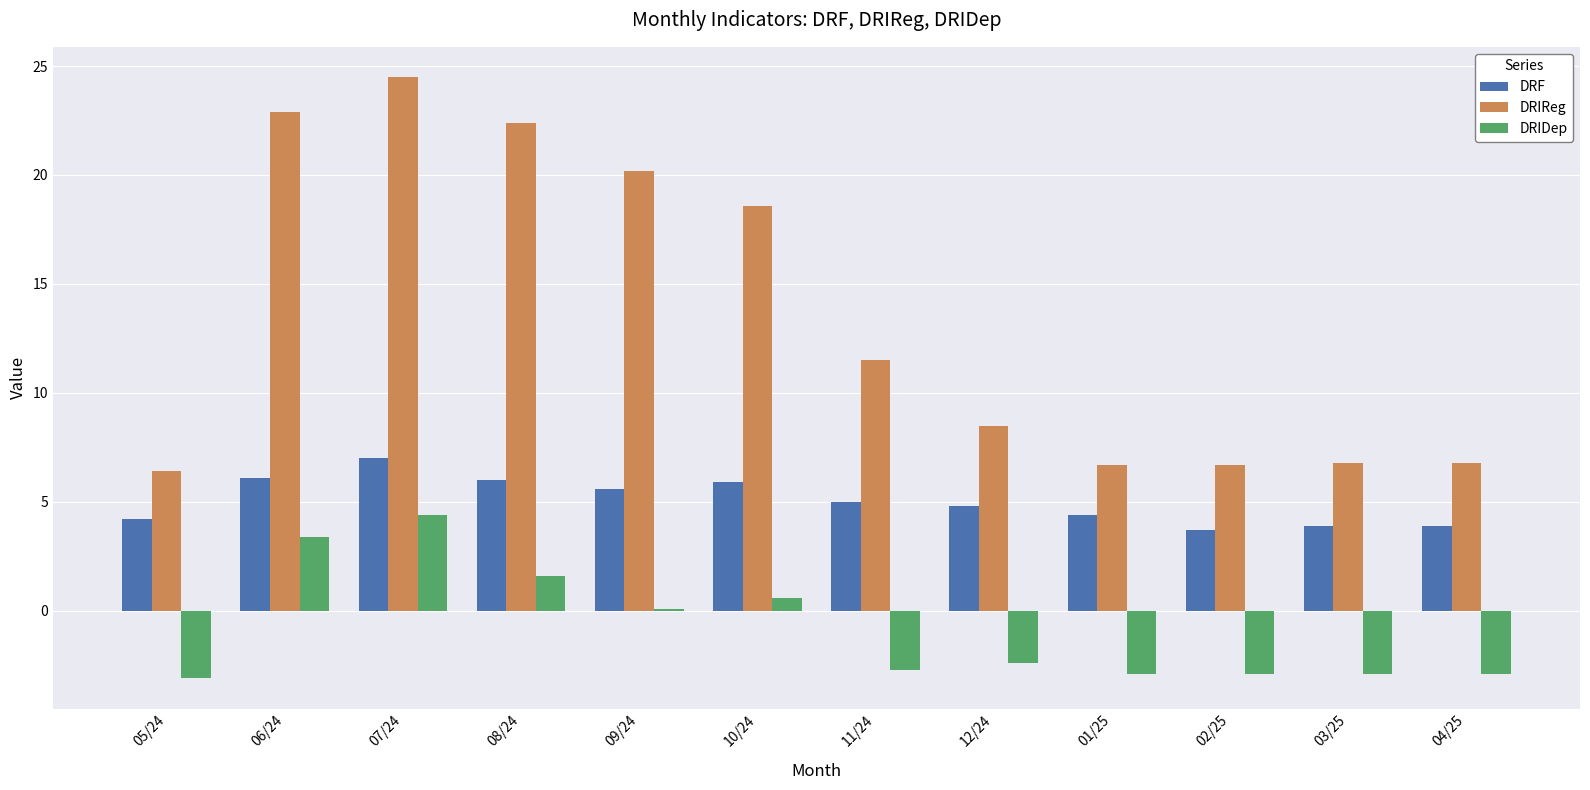

What is the label of the 3rd bar from the left?

07/24